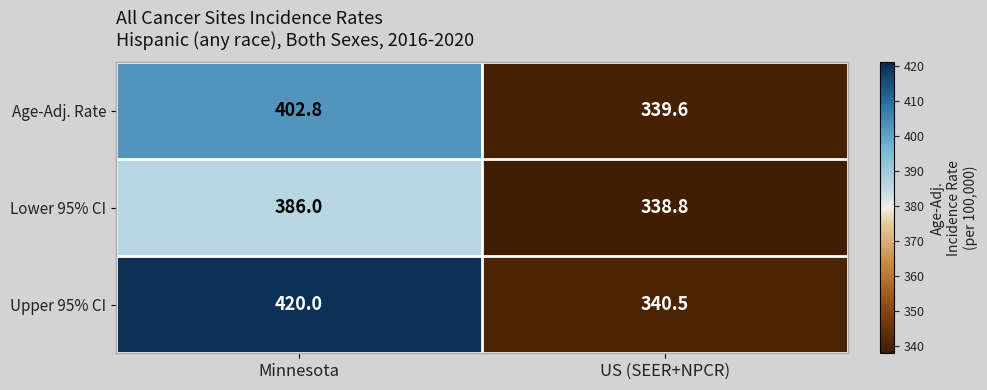

What is the difference between the Lower 95% CI values at Minnesota and US (SEER+NPCR)?

47.2